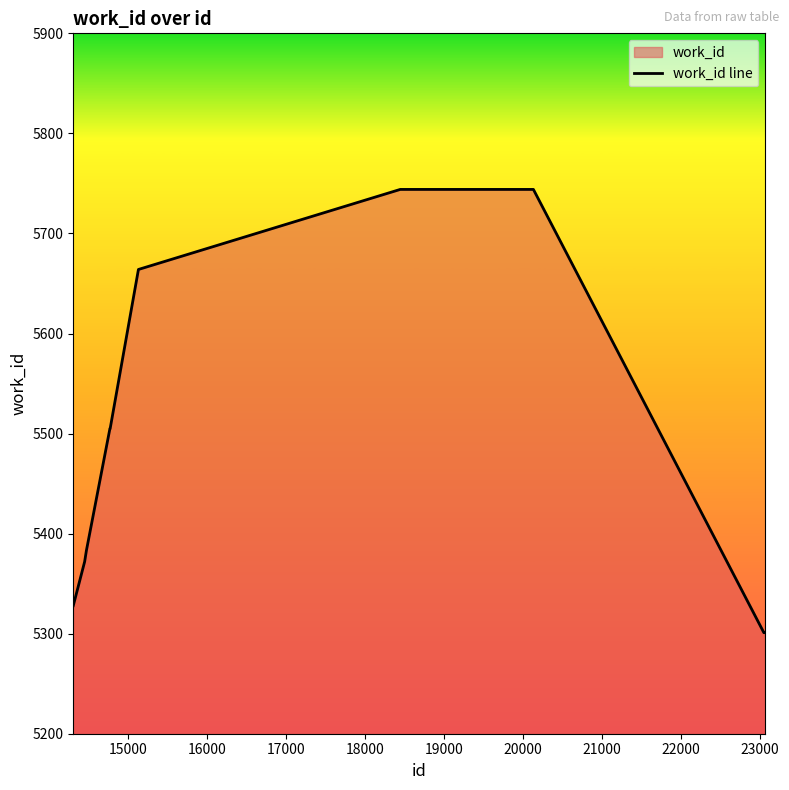

What is the sum of all values?

54847